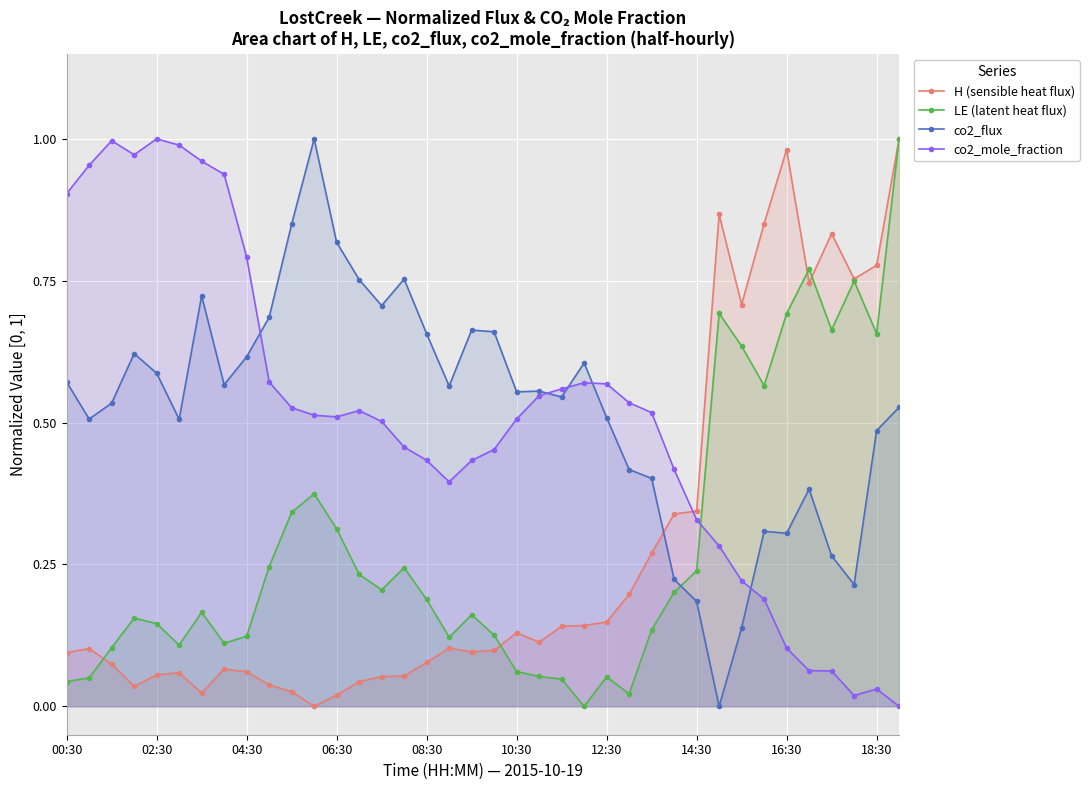

True or false: LE (latent heat flux) and co2_mole_fraction cross at least once.

True